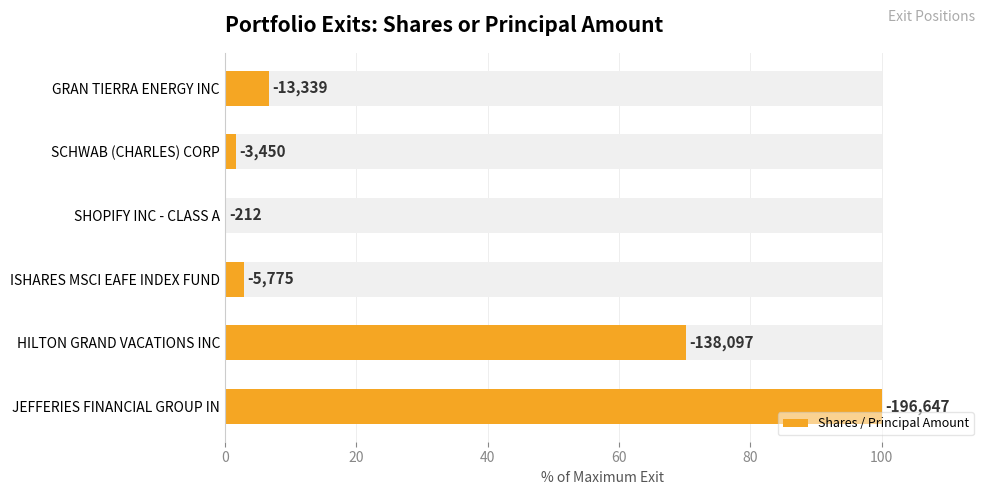

The value at JEFFERIES FINANCIAL GROUP IN is 100.0. True or false?

True